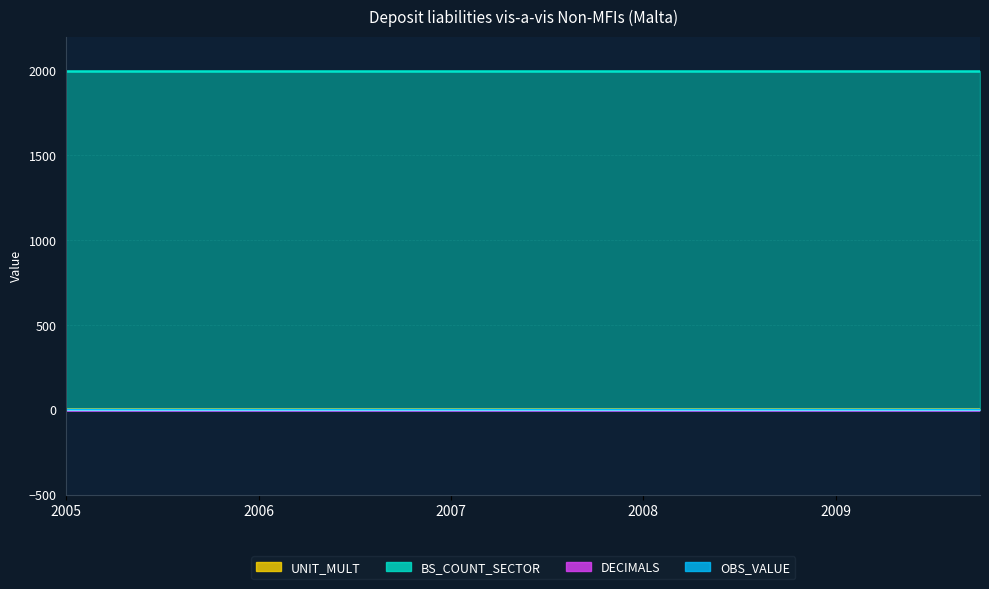

Reading right to left, extract all data points from this chart.

OBS_VALUE: 0.1	0.0	0.0	0.0	0.0	0.0	0.0	0.0	0.0	0.0	0.0	0.0	0.0	0.0	0.0	0.0	0.0	0.1	0.1	0.4
BS_COUNT_SECTOR: 2000.0	2000.0	2000.0	2000.0	2000.0	2000.0	2000.0	2000.0	2000.0	2000.0	2000.0	2000.0	2000.0	2000.0	2000.0	2000.0	2000.0	2000.0	2000.0	2000.0
DECIMALS: 0.0	0.0	0.0	0.0	0.0	0.0	0.0	0.0	0.0	0.0	0.0	0.0	0.0	0.0	0.0	0.0	0.0	0.0	0.0	0.0
UNIT_MULT: 6.0	6.0	6.0	6.0	6.0	6.0	6.0	6.0	6.0	6.0	6.0	6.0	6.0	6.0	6.0	6.0	6.0	6.0	6.0	6.0